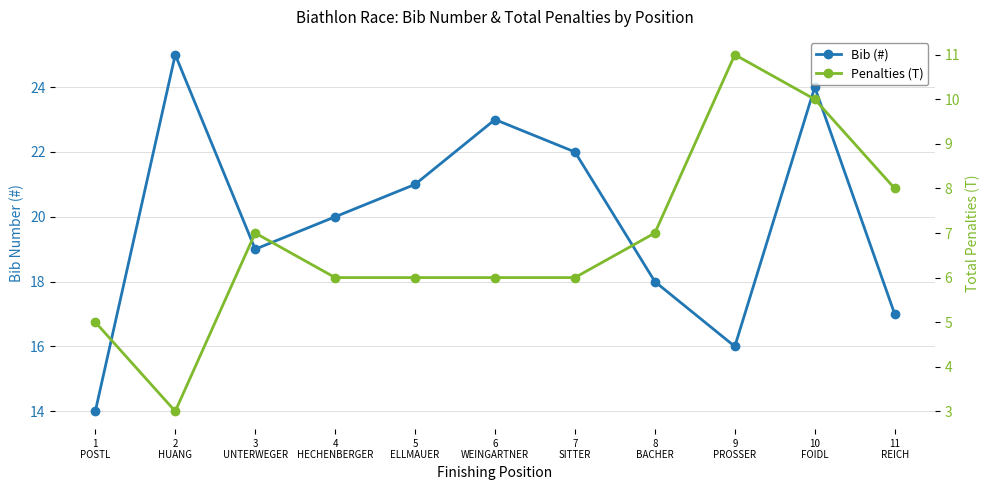

True or false: Penalties (T) and Bib (#) intersect in this chart.

False